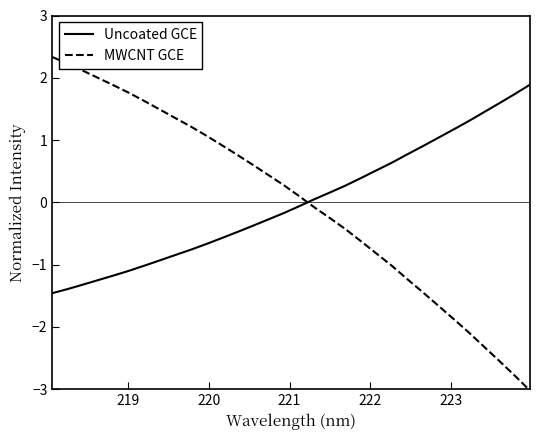

How many lines are shown in the chart?

2